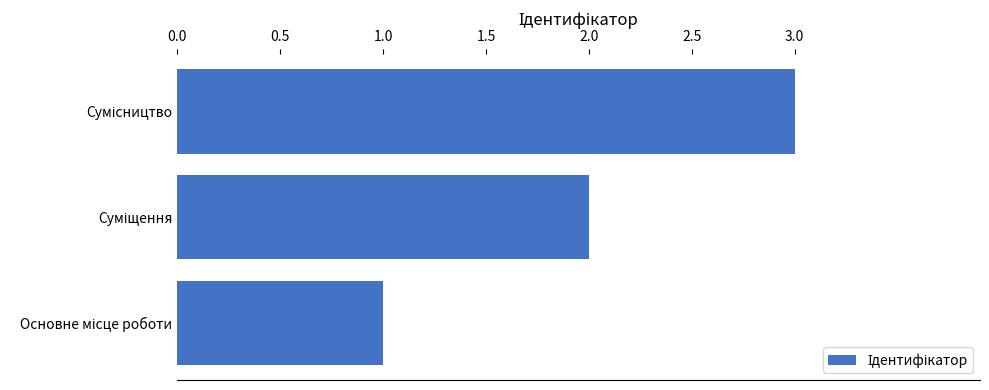

What is the greatest value displayed?

3